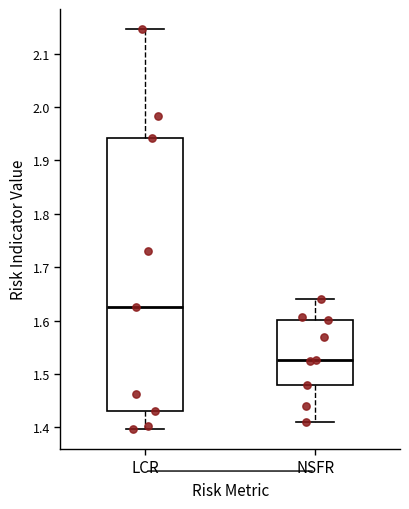

Where is the lower edge of the box for NSFR on the y-axis? The values are not printed on the chart, so give them approximately, as read against the axis.

1.48